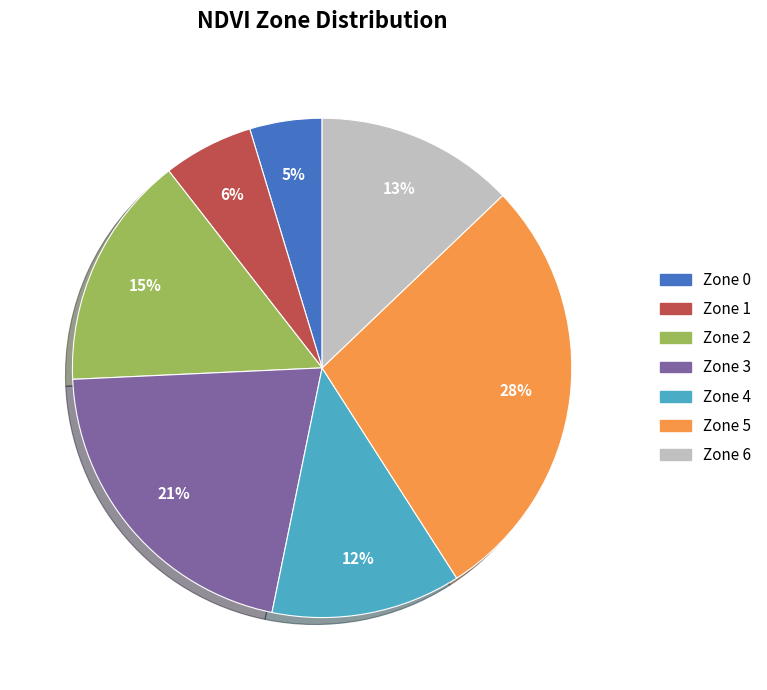

Is there a majority slice in this chart?

No